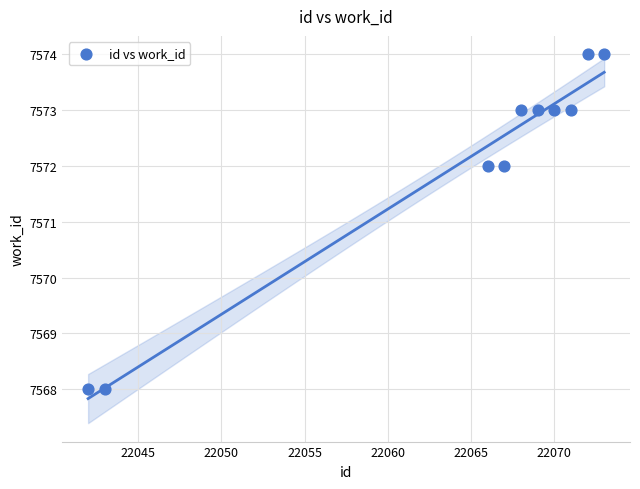

What is the average X value?

22064